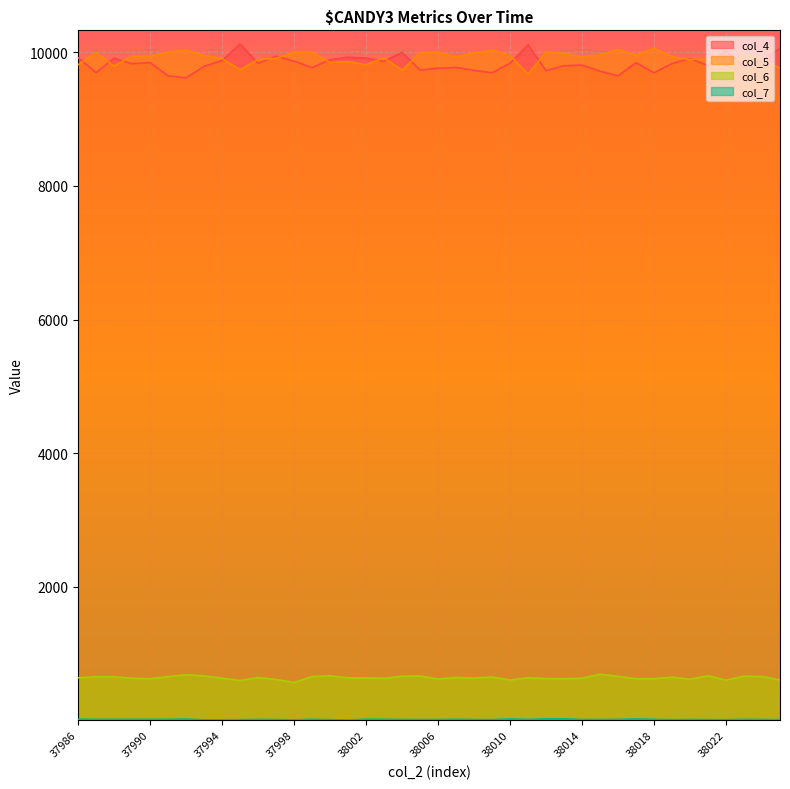

What is the difference between the col_4 values at 38009 and 38000?

195